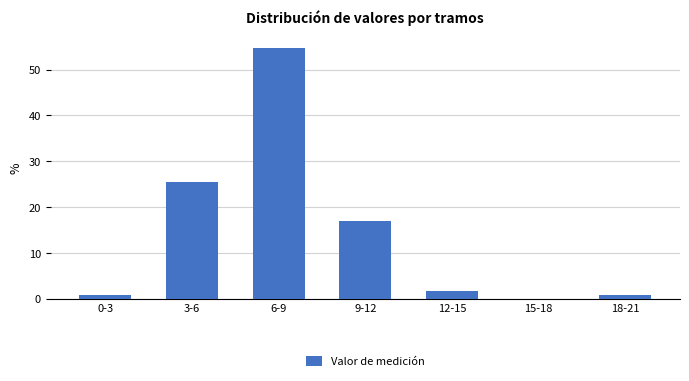

Reading left to right, extract all data points from this chart.

0-3=0.8	3-6=25.4	6-9=54.6	9-12=16.9	12-15=1.5	15-18=0.0	18-21=0.8